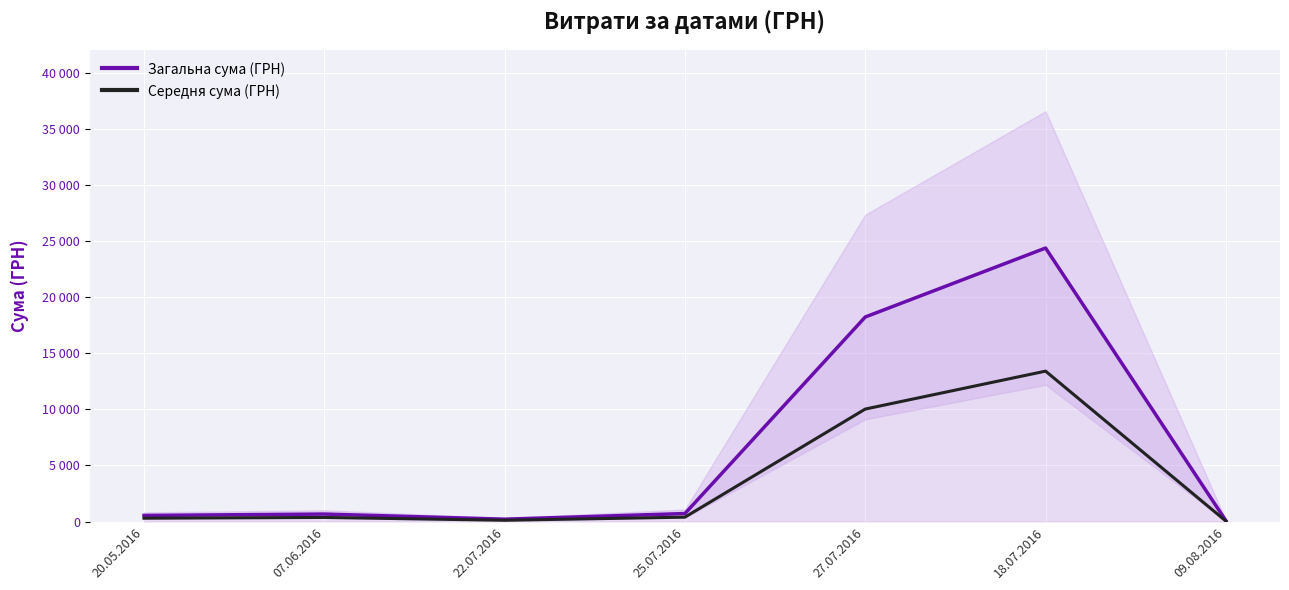

What is the label of the 7th point from the left?

09.08.2016